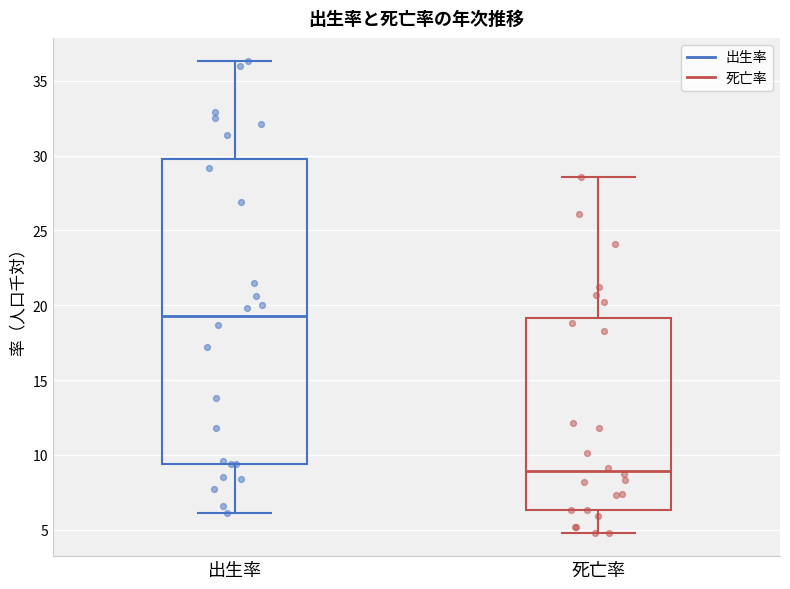

Which box has the lowest median line?

死亡率